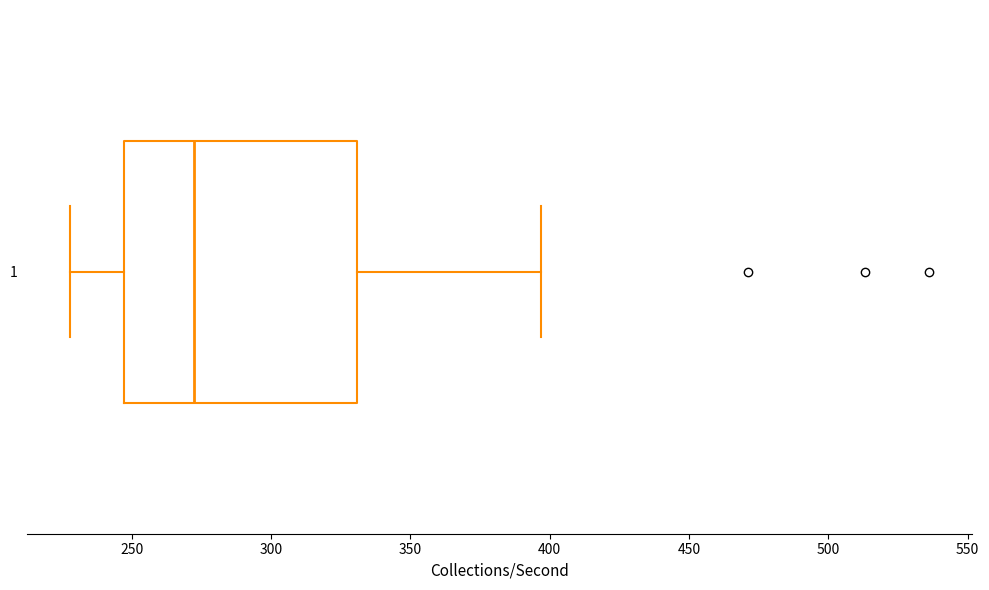

Read this box plot against the x-axis: the position of the median line, the range covered by the box, and the ends of both whiskers. The values are not printed on the chart, so give them approximately, as read against the axis.

median 275, box 245 to 330, whiskers 230 to 395